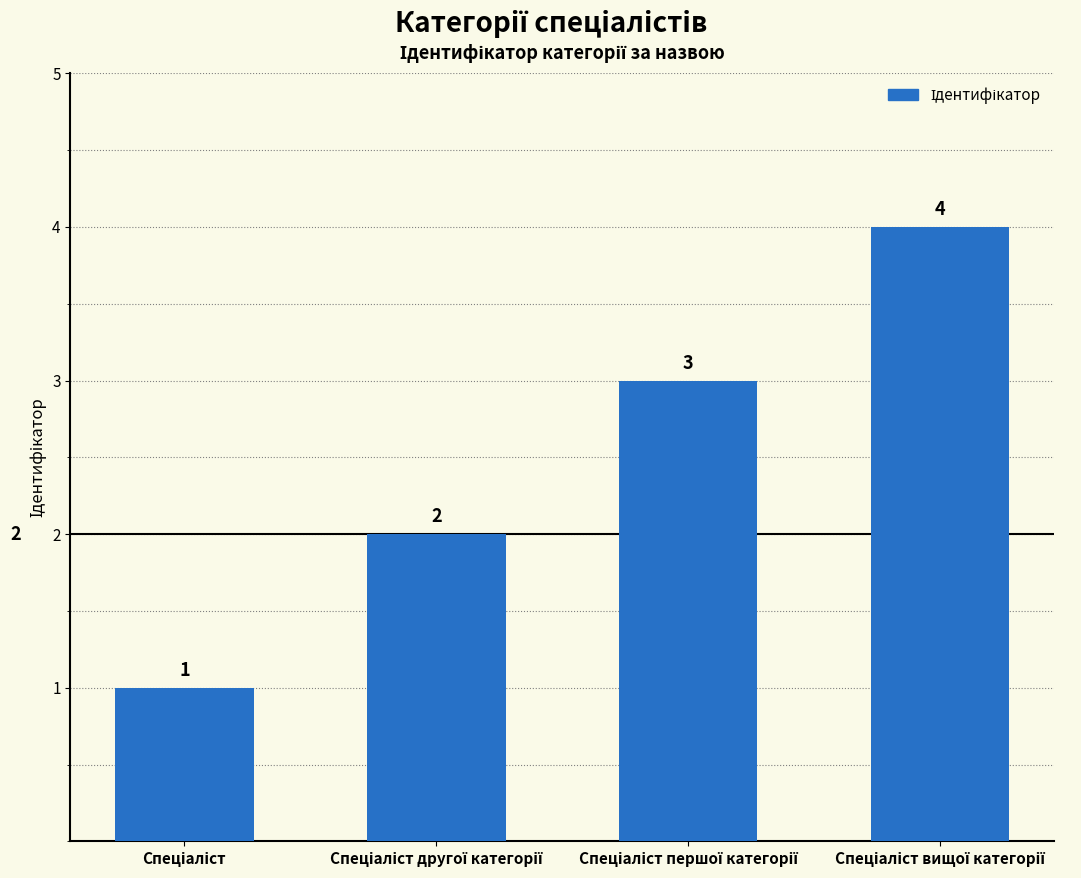

What is the difference between the maximum and minimum values?

3